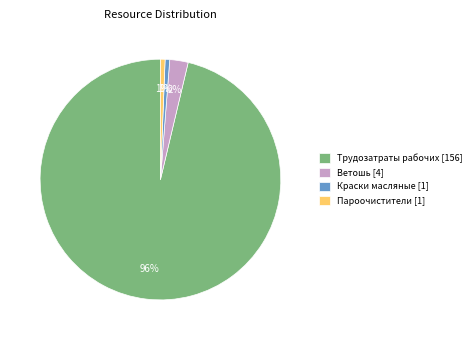

To the nearest percent, what is the combined percentage of Пароочистители [1] and Трудозатраты рабочих [156]?

97%